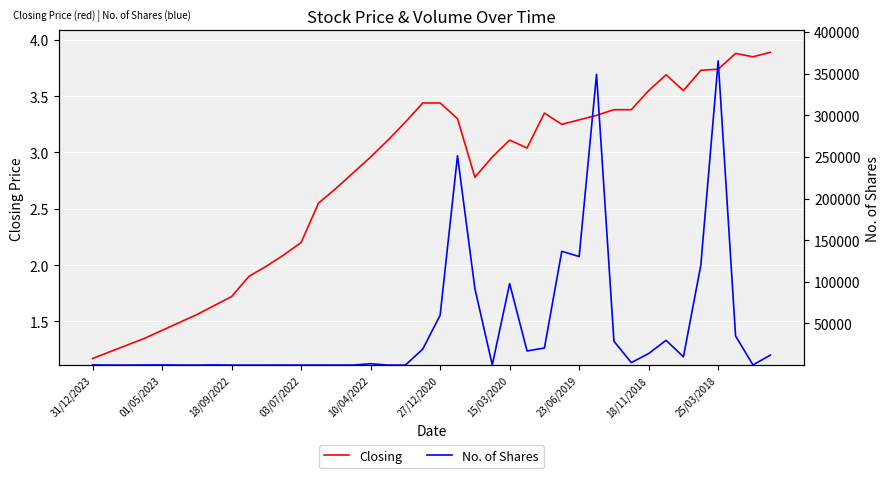

Between 13 and 31, which series saw the biggest shift?

No. of Shares